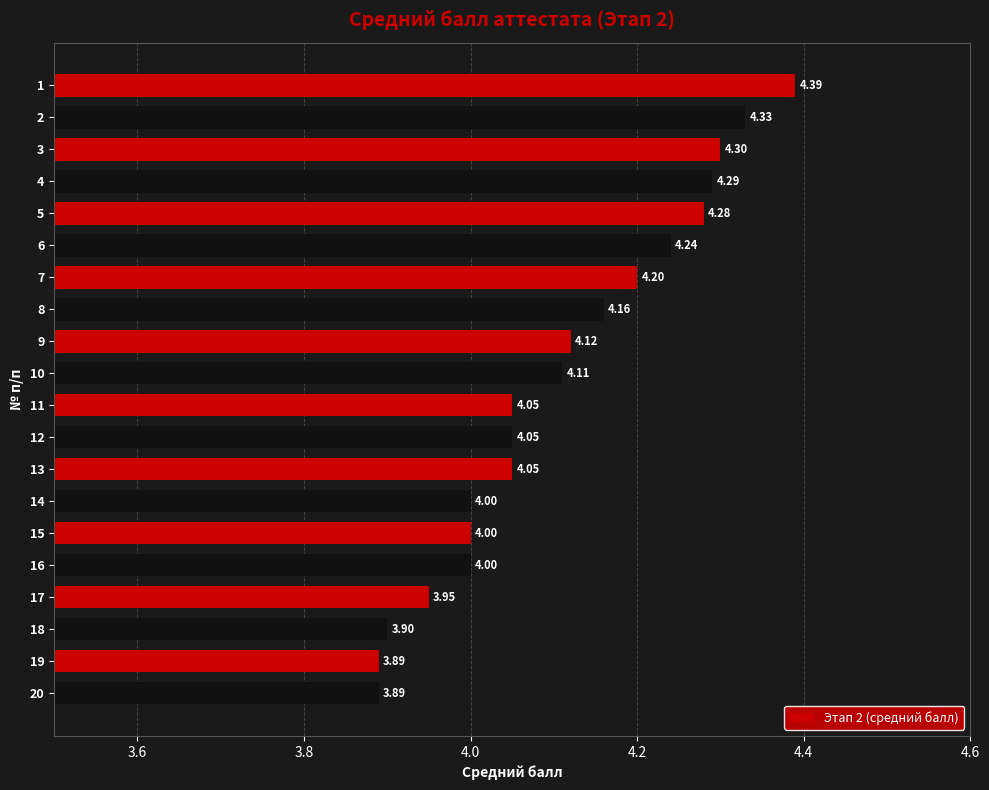

What is the smallest value displayed?

3.9